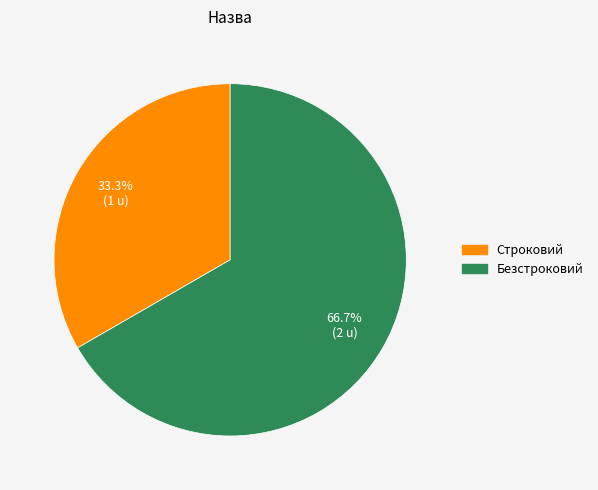

What percentage is the Безстроковий slice, to the nearest percent?

67%